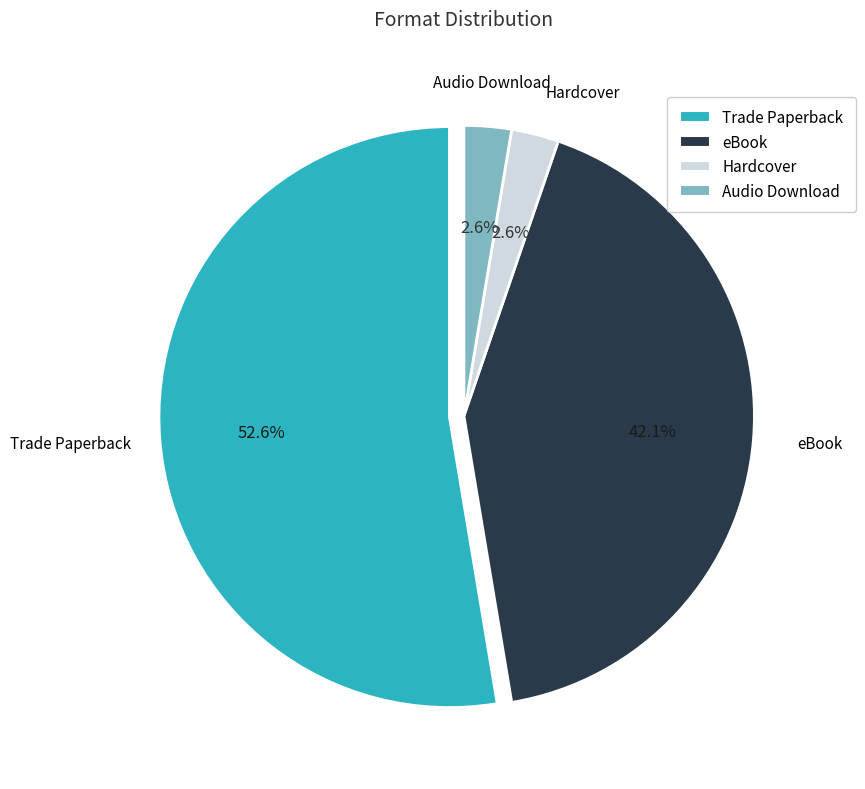

Is Hardcover the majority of the pie?

No